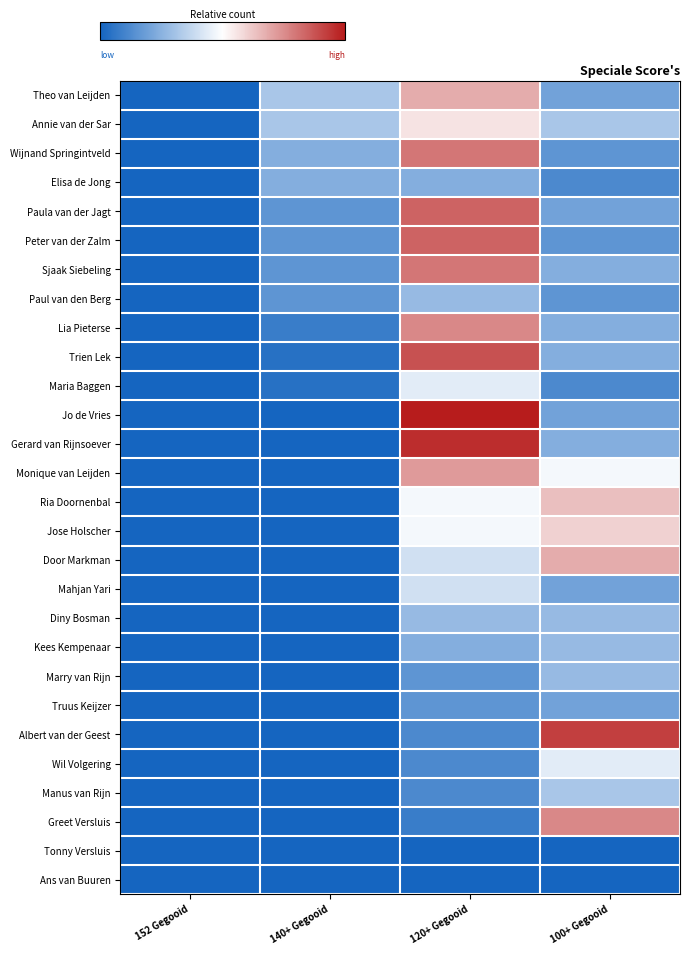

What is the difference between the highest and lowest values at 140+ Gegooid?

8